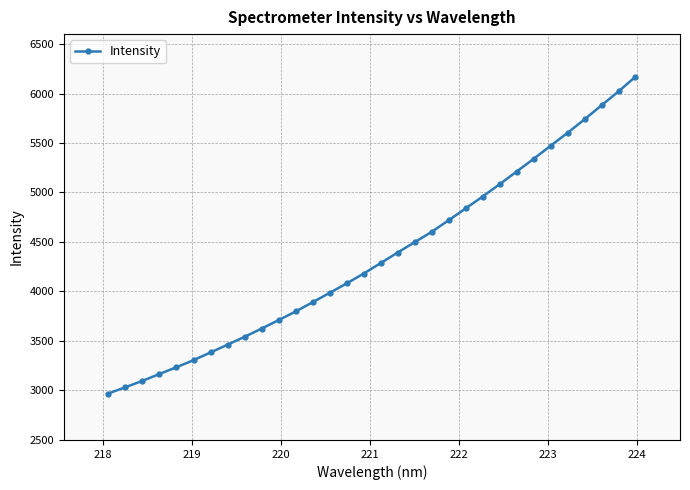

What is the value of the 3rd point from the left?

3097.0